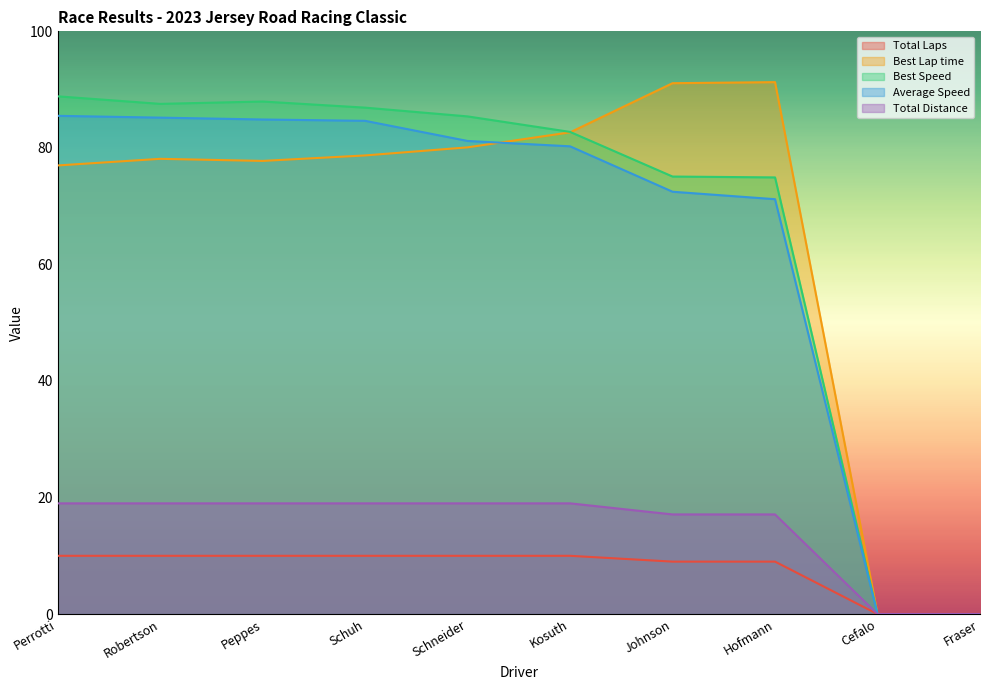

What are all the series names shown in the legend?

Total Laps, Best Lap time, Best Speed, Average Speed, Total Distance